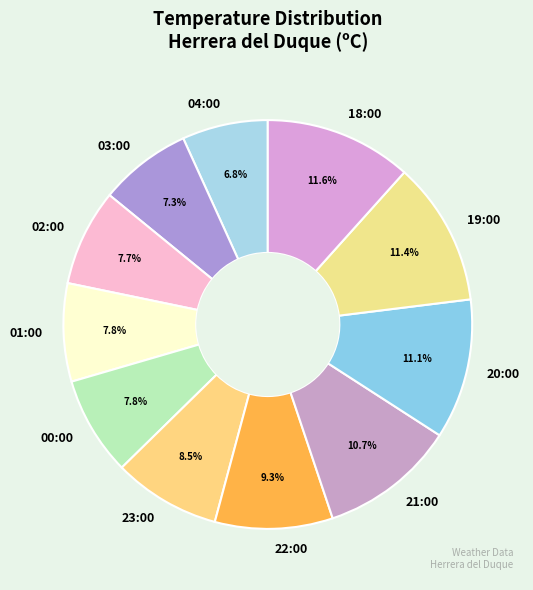

Count the number of slices in the pie.

11